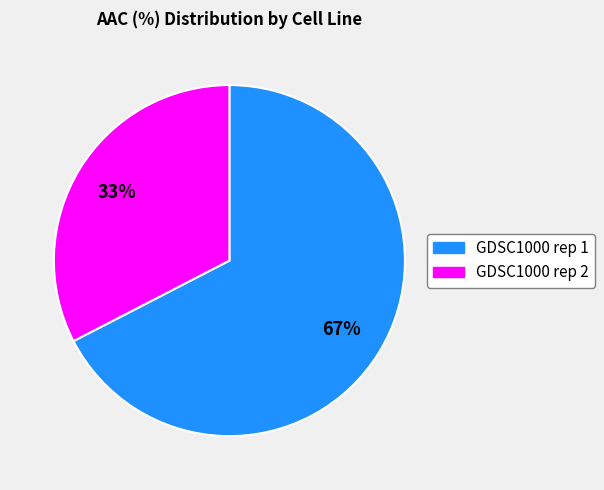

To the nearest percent, what is the combined percentage of GDSC1000 rep 2 and GDSC1000 rep 1?

100%